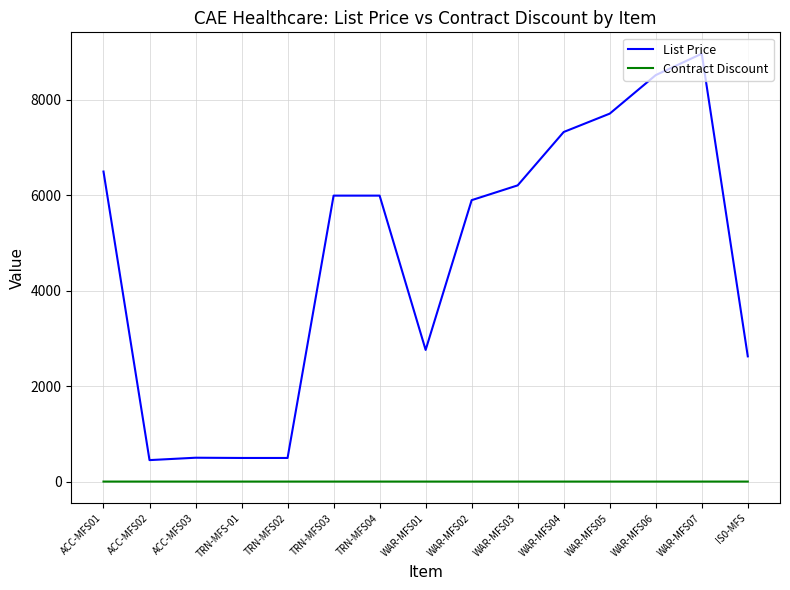

What is the total value across all series at TRN-MFS04?

5995.1